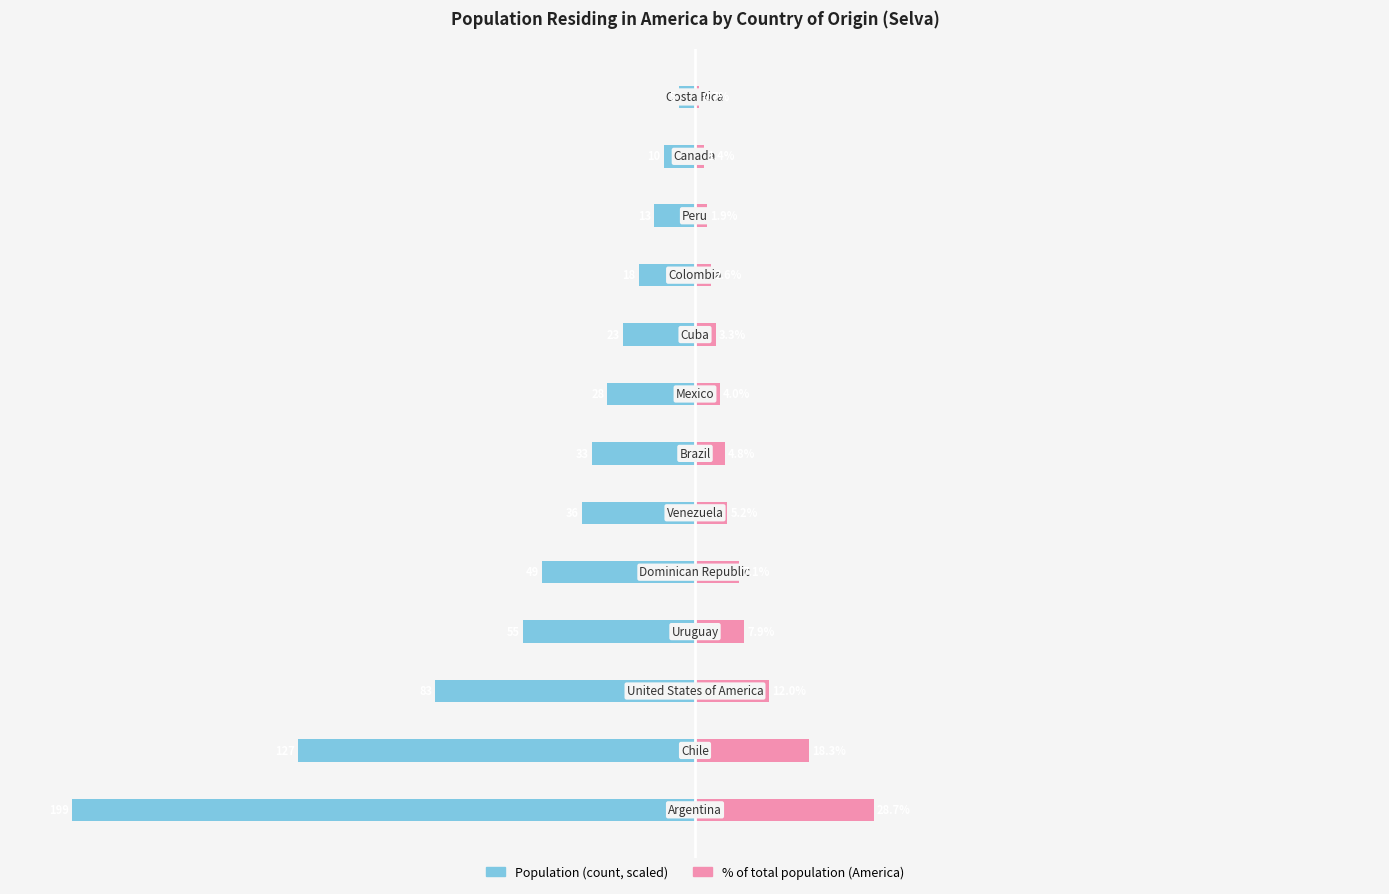

Between 1 and 8, which series saw the biggest shift?

Population residing in the country